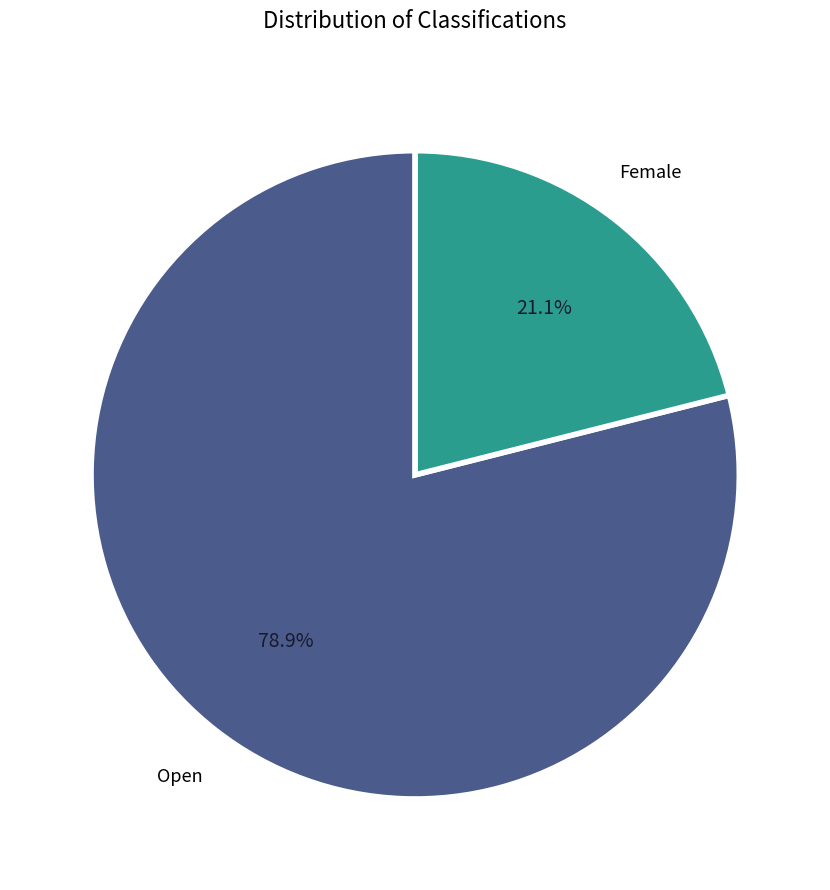

How many segments does this pie chart have?

2